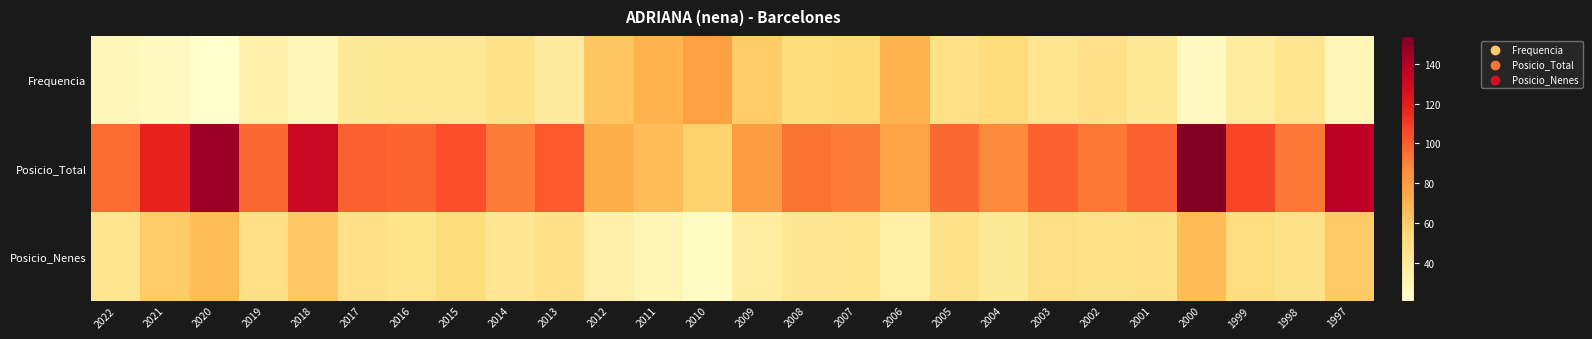

Which label corresponds to the largest value in the chart?

2000